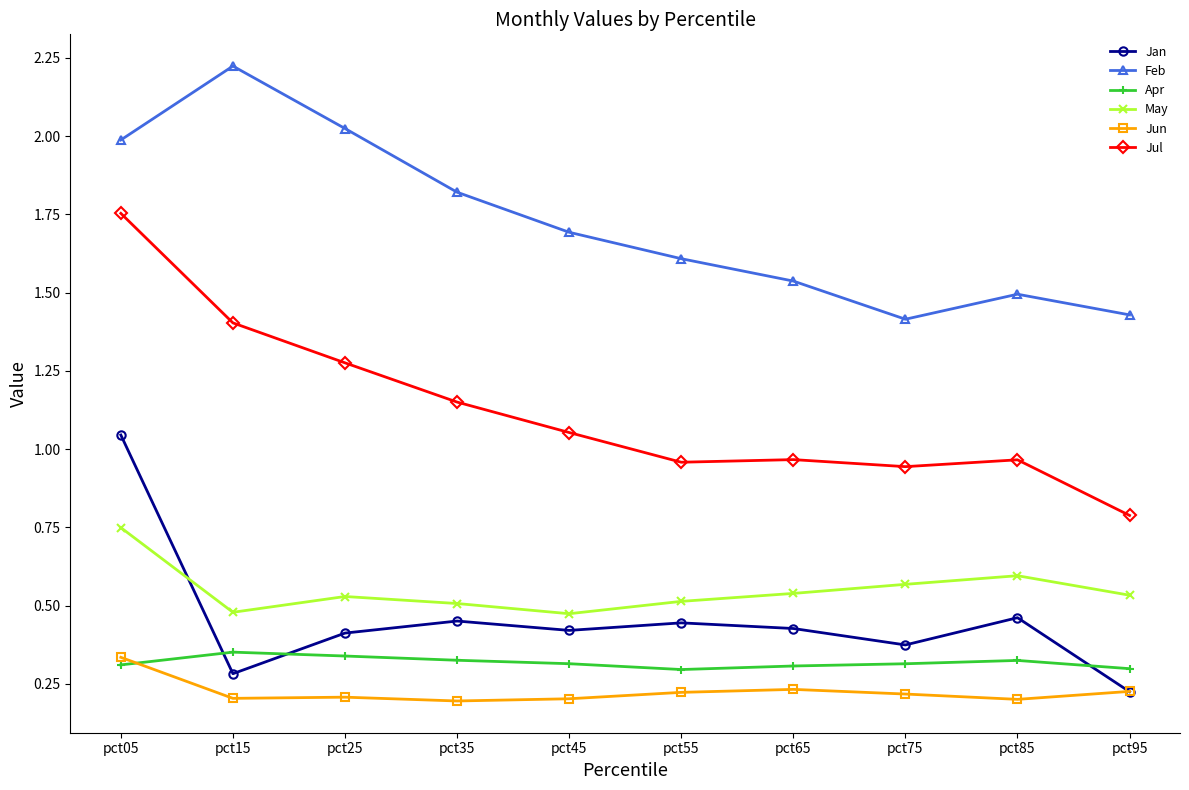

What is the sum of all May values?

5.5